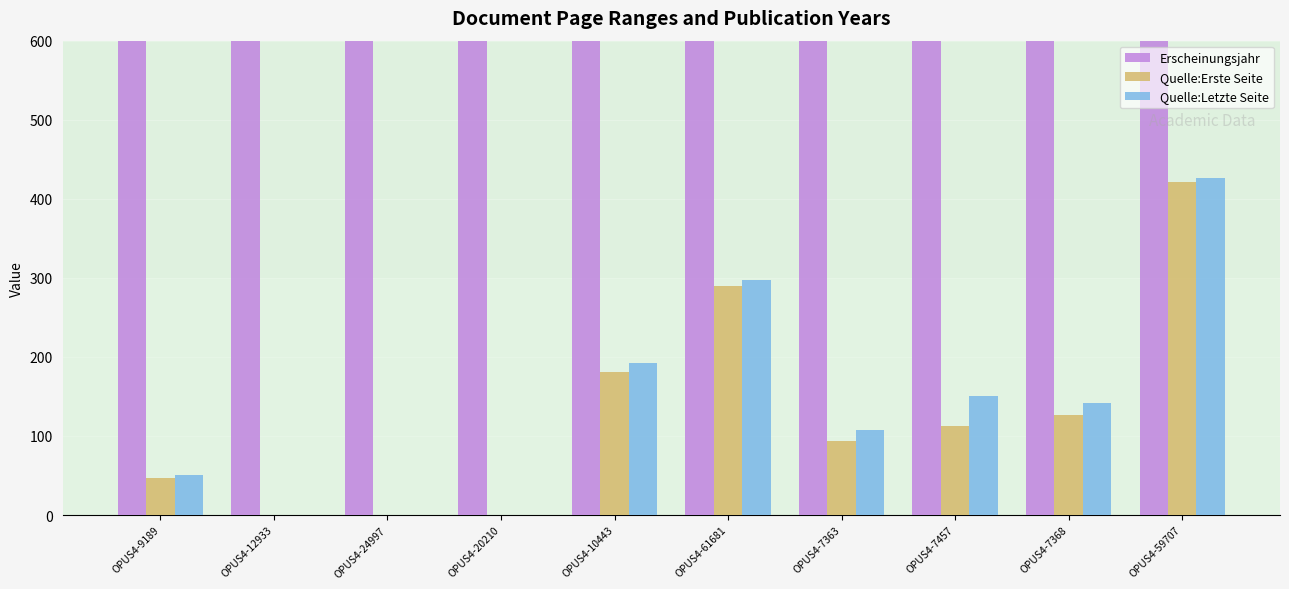

Which has a higher value, OPUS4-59707 or OPUS4-9189?

OPUS4-59707